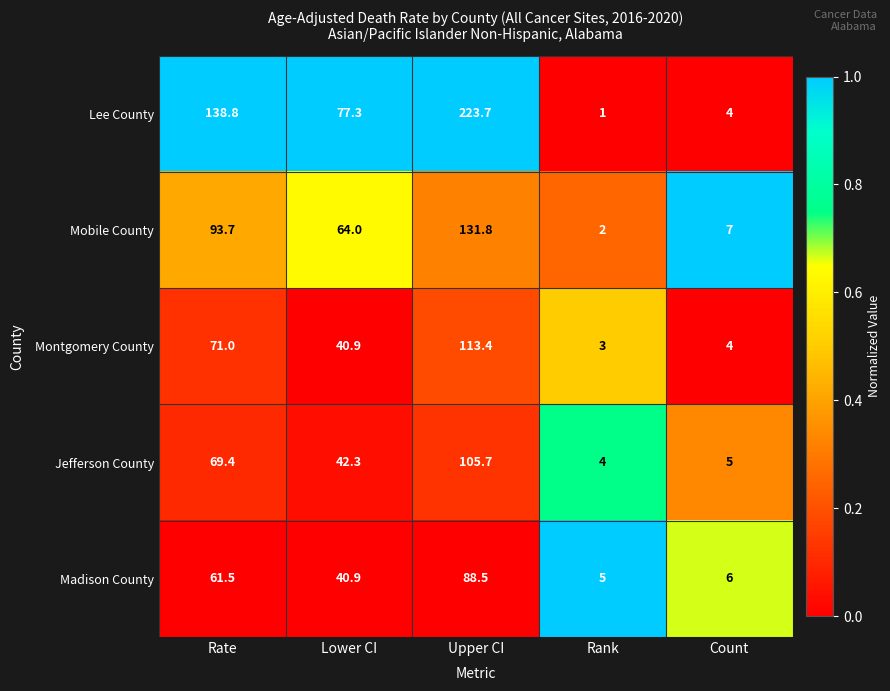

At how many categories does at least one series exceed 72?

3